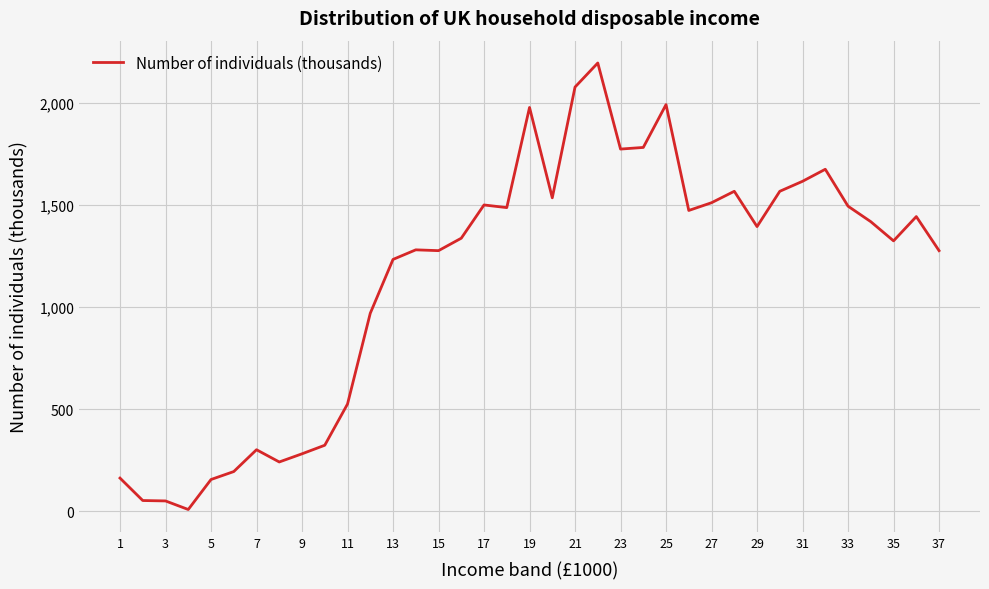

What is the maximum value shown in the chart?

2197